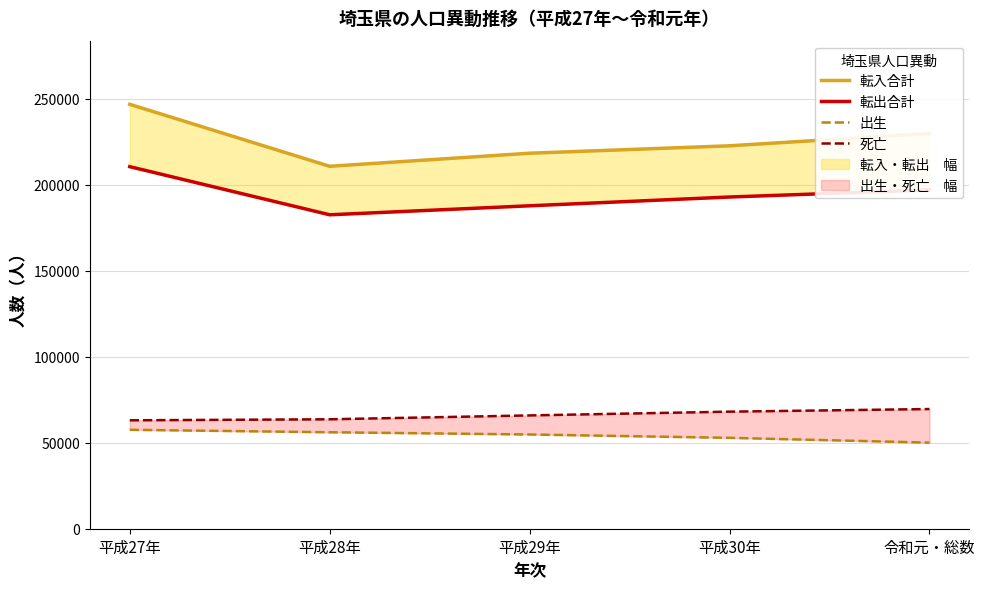

At 平成27年, list the series in order from smallest to largest.

出生, 死亡, 転出合計, 転入合計